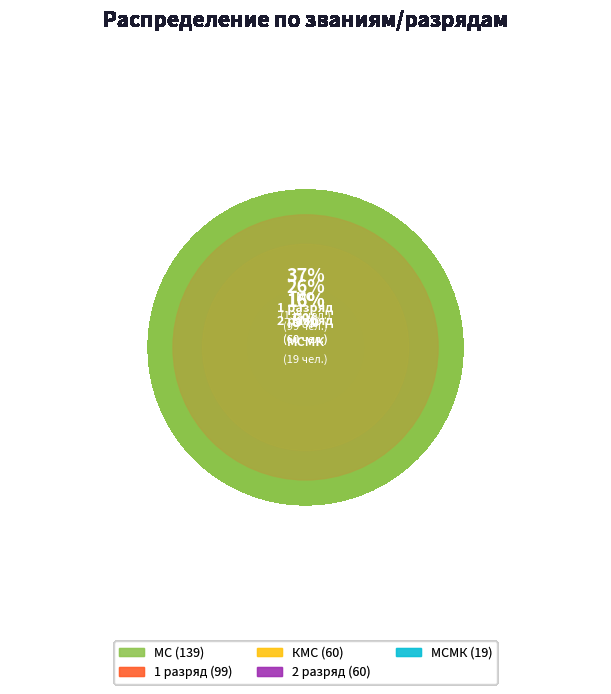

Is there a majority slice in this chart?

No